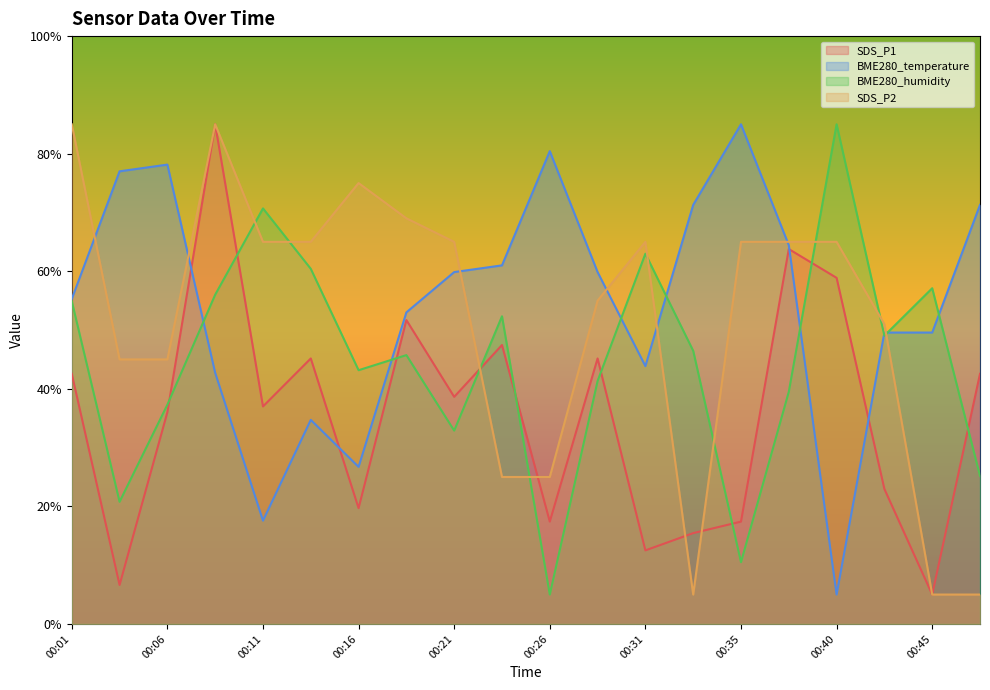

How many lines are shown in the chart?

4